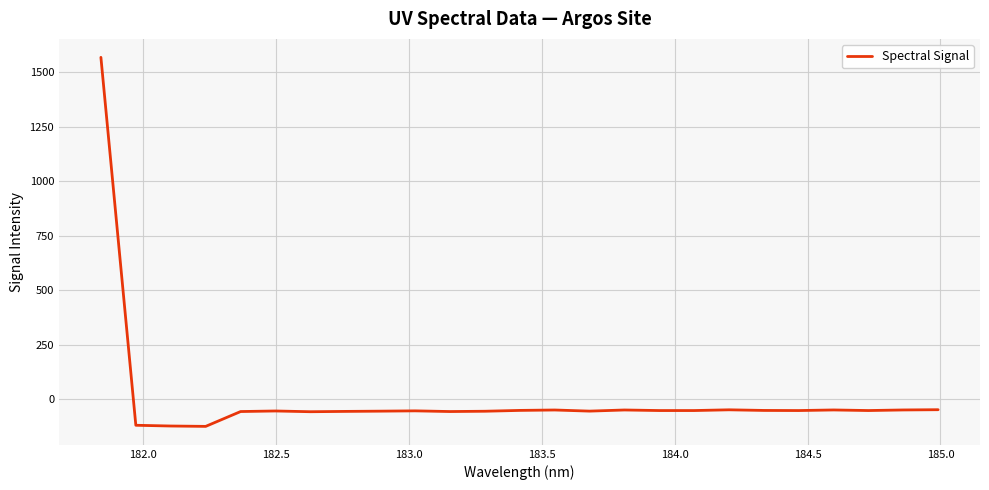

What is the minimum value shown in the chart?

-123.6